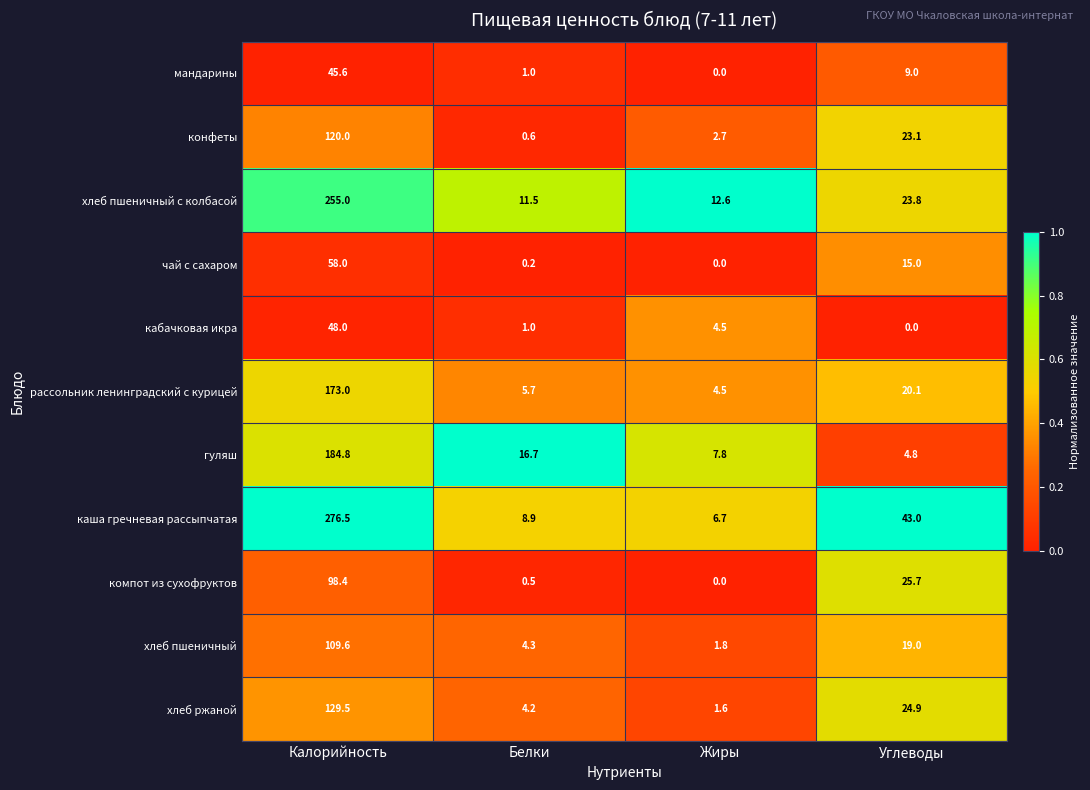

What is the total value across all series at Углеводы?

208.4